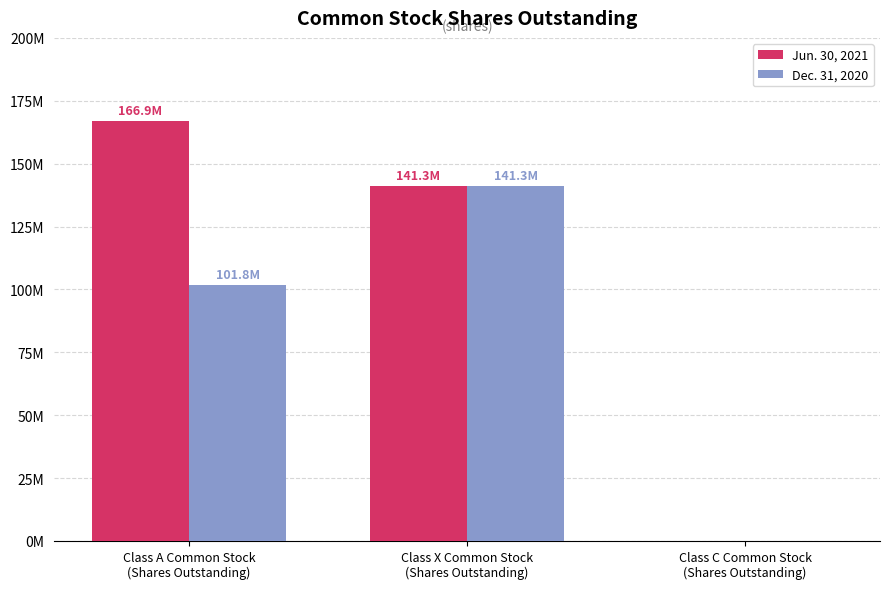

At which label does Jun. 30, 2021 first exceed 141250310?

Class A Common Stock
(Shares Outstanding)